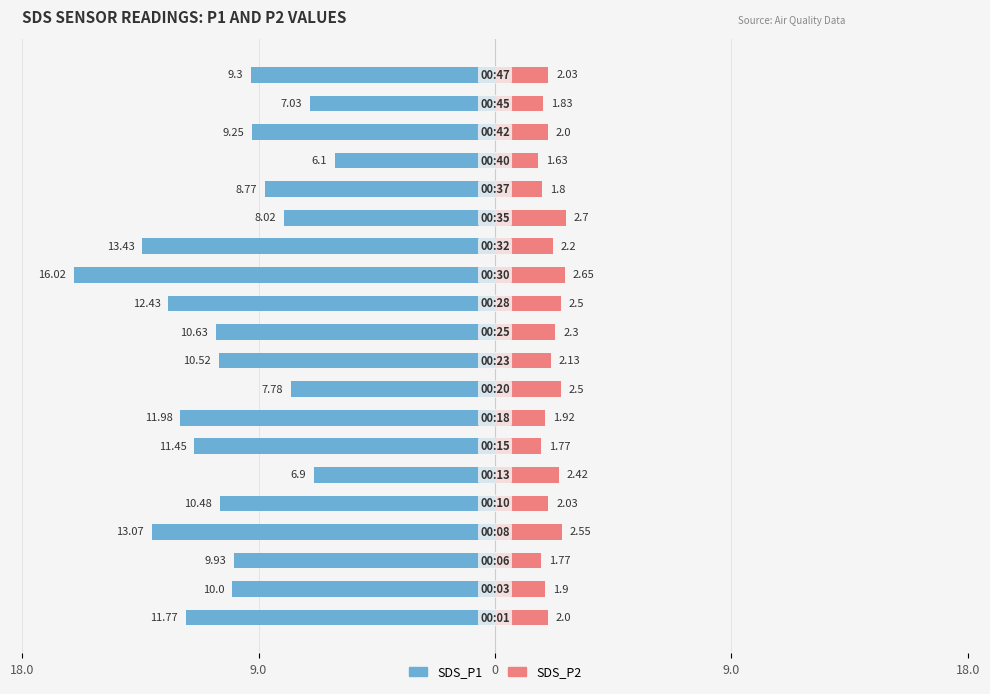

What are all the series names shown in the legend?

SDS_P1, SDS_P2